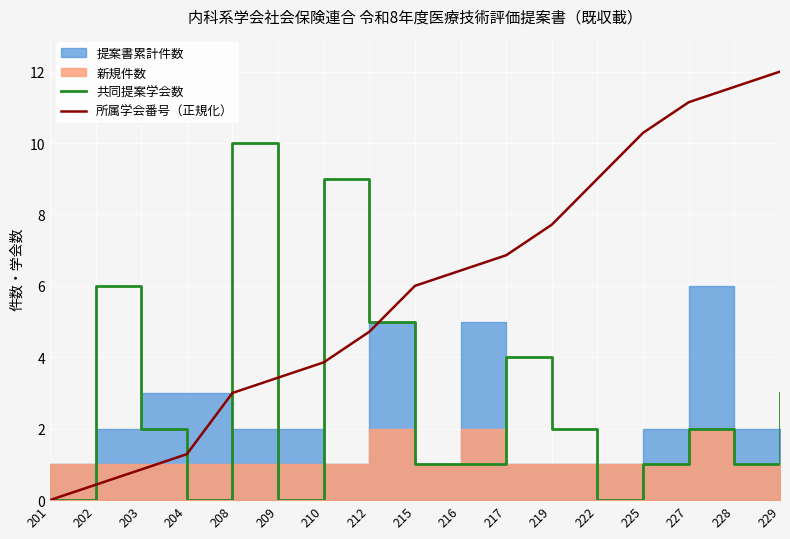

Which category has the highest value in the 共同提案学会数 series?

208